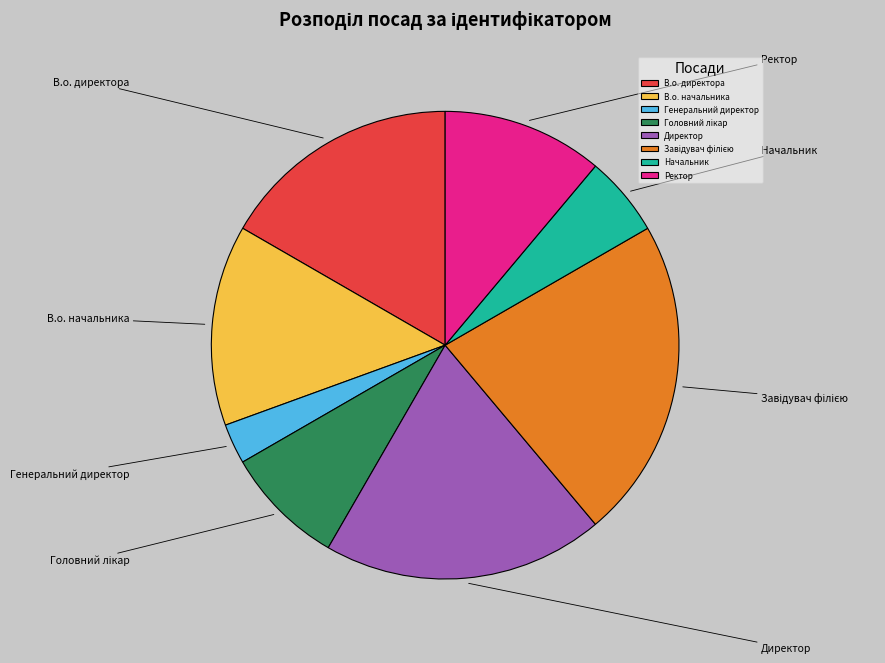

Between Директор and Ректор, which is larger?

Директор